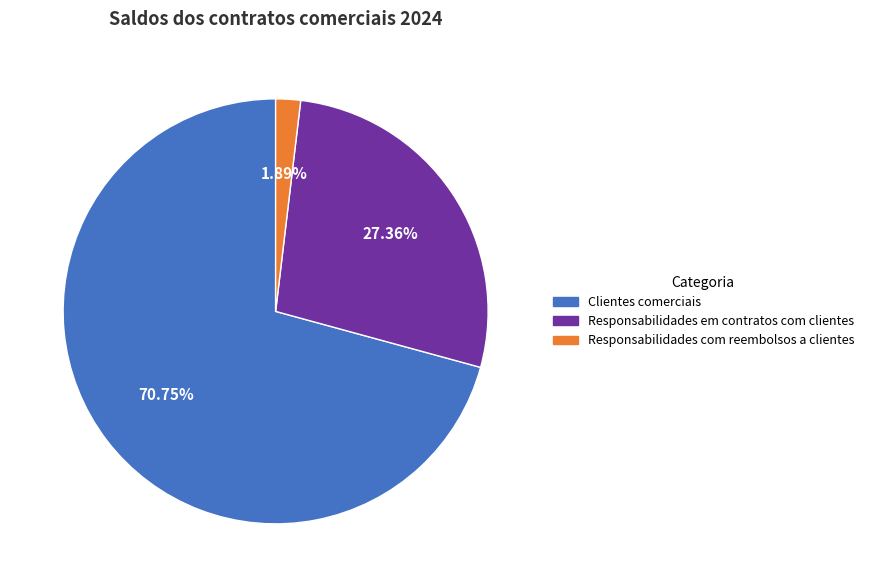

Which category has the biggest portion of the pie?

Clientes comerciais